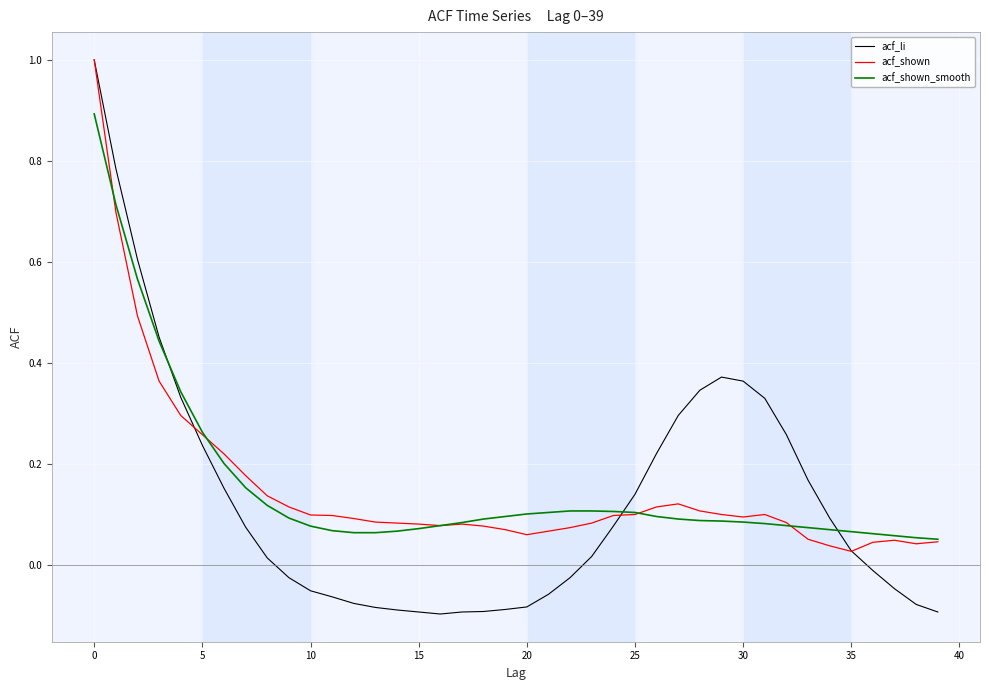

What are all the series names shown in the legend?

acf_li, acf_shown, acf_shown_smooth